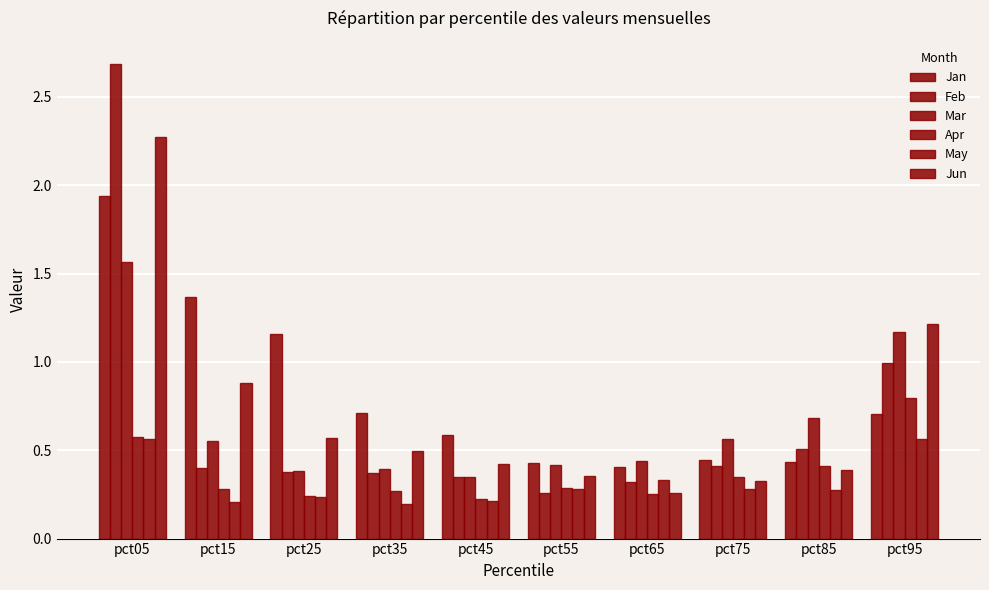

Count the number of categories in the chart.

10